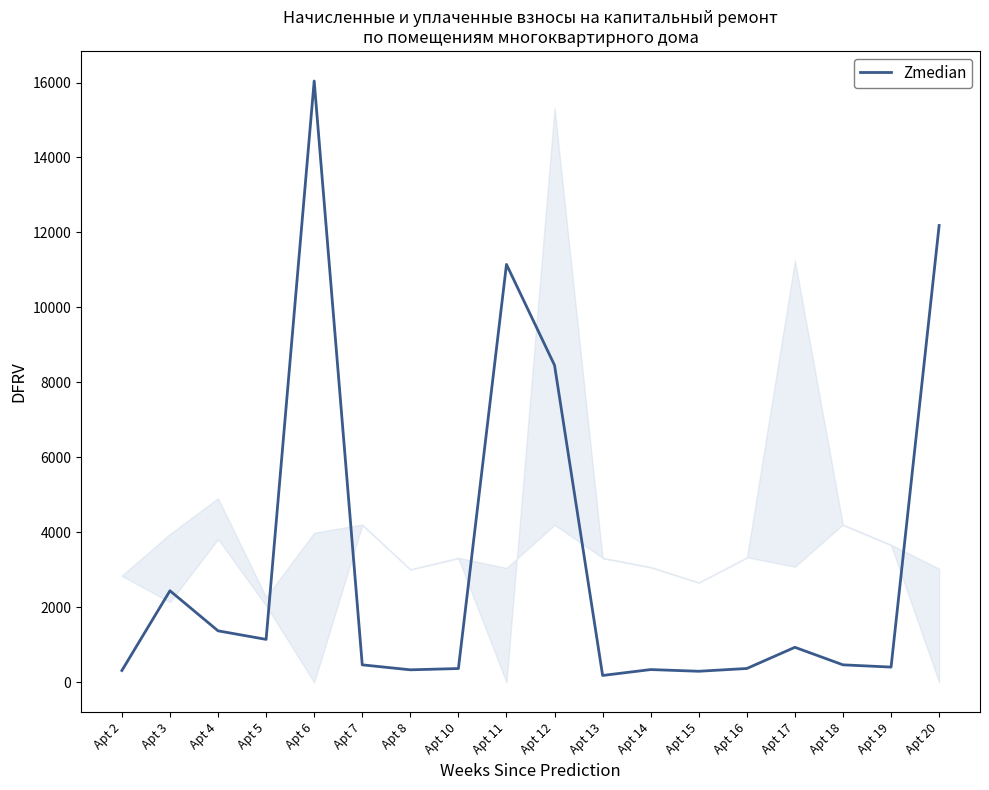

What is the ratio of the value at Apt 19 to the value at Apt 7?

0.9